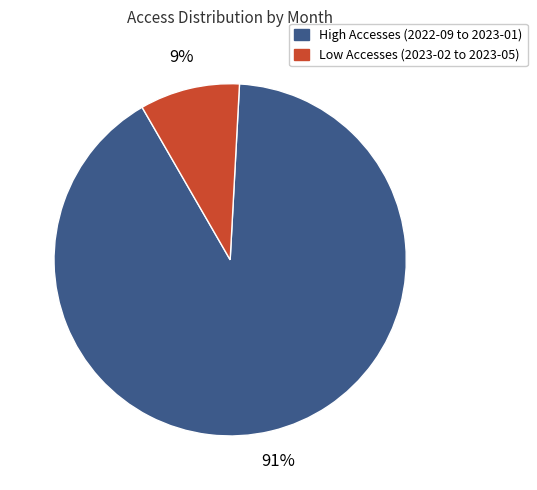

How many segments does this pie chart have?

2